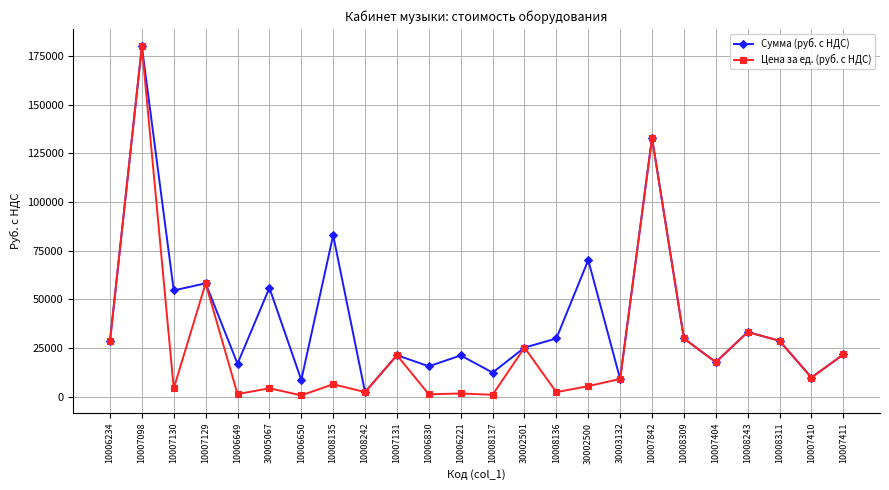

Which series has the largest range (max minus min)?

Цена за ед. (руб. с НДС)